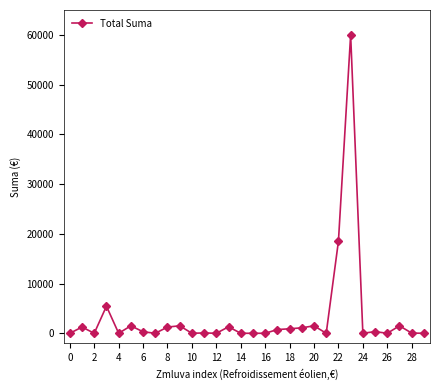

What is the value of the 10th point from the left?

1500.0